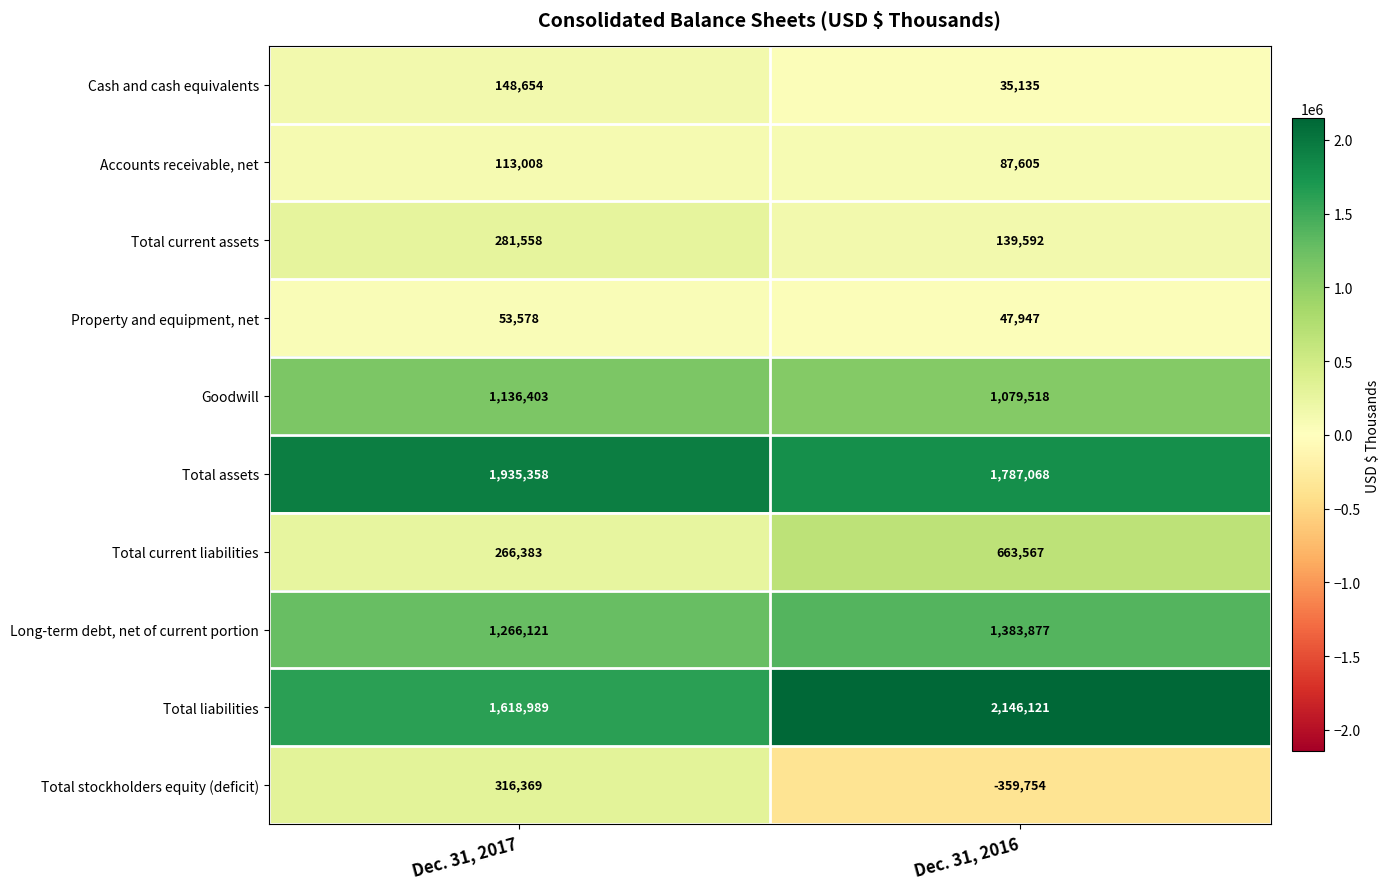

List the series in order of their peak value, highest first.

Total liabilities, Total assets, Long-term debt, net of current portion, Goodwill, Total current liabilities, Total stockholders equity (deficit), Total current assets, Cash and cash equivalents, Accounts receivable, net, Property and equipment, net